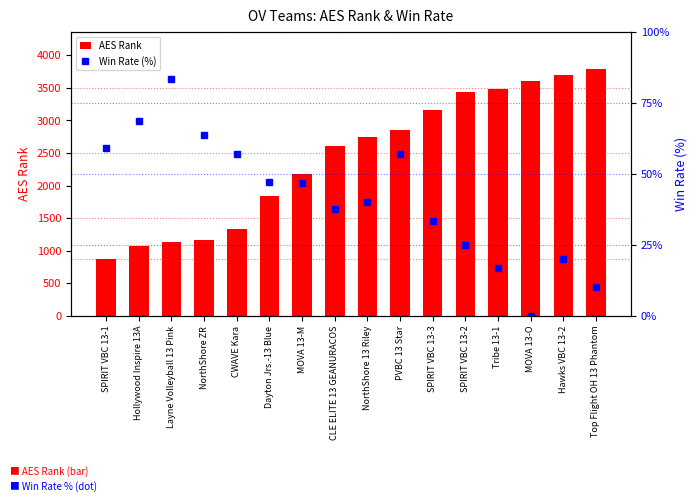

What is the difference between the AES Rank values at CWAVE Kara and MOVA 13-M?

846